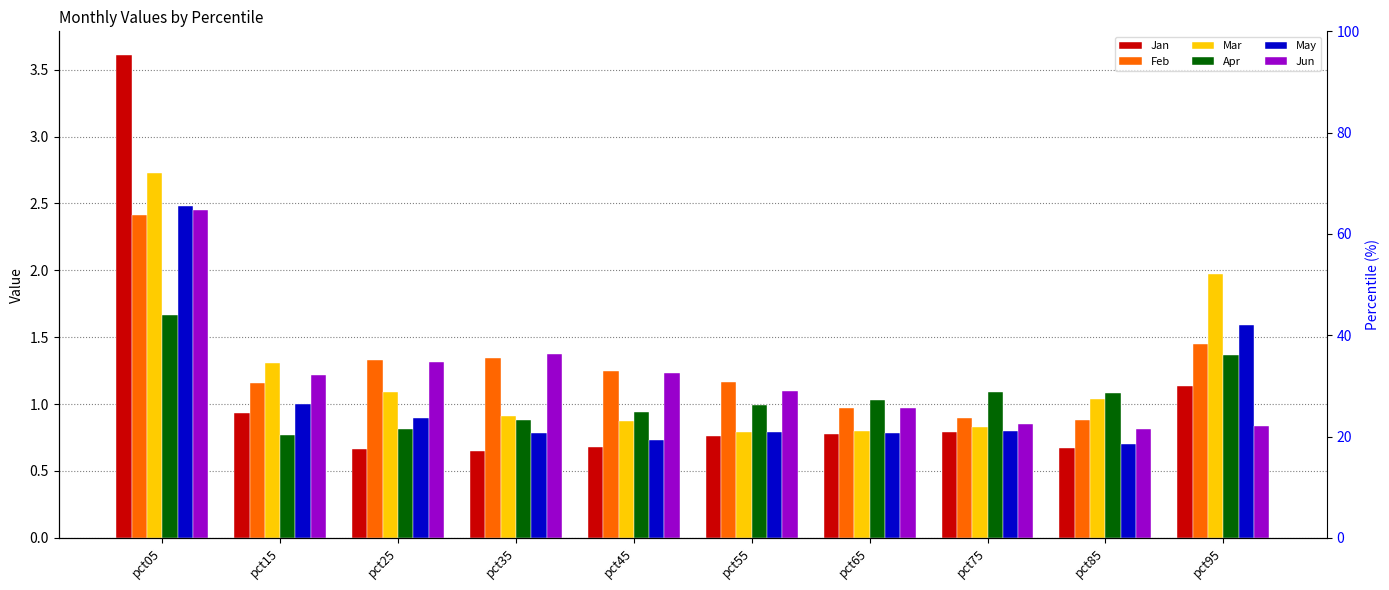

At pct25, list the series in order from largest to smallest.

Feb, Jun, Mar, May, Apr, Jan